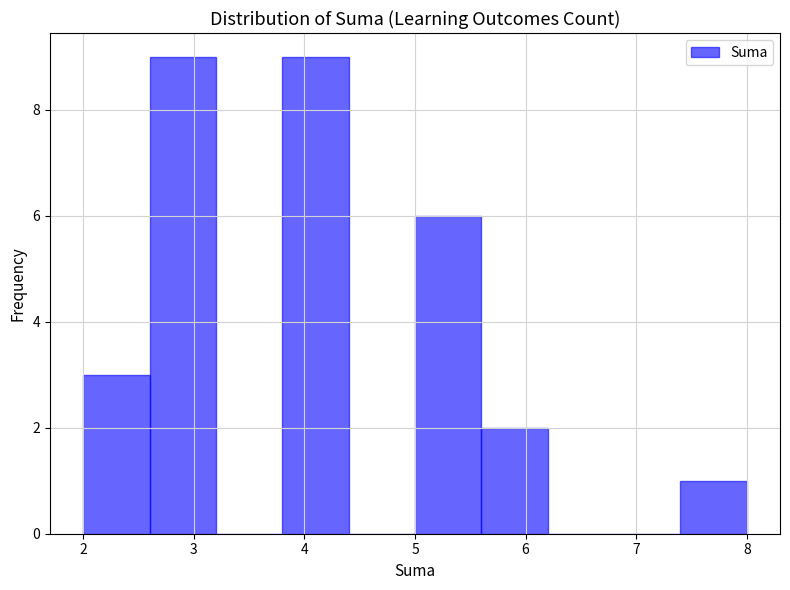

Reading left to right, transcribe this chart: for each bar, give the range it covers on the x-axis and its height. The values are not printed on the chart, so give them approximately, as read against the axis.

2.0 to 2.6: 3
2.6 to 3.2: 9
3.2 to 3.8: 0
3.8 to 4.4: 9
4.4 to 5.0: 0
5.0 to 5.6: 6
5.6 to 6.2: 2
6.2 to 6.8: 0
6.8 to 7.4: 0
7.4 to 8.0: 1